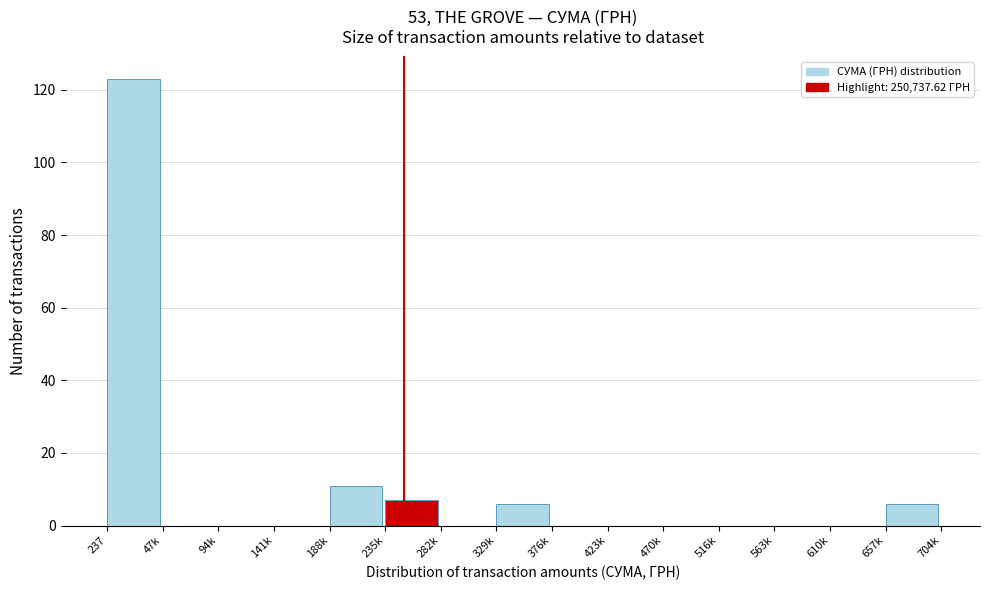

Reading left to right, what are all the values shown in this chart?

237=123	47k=0	94k=0	141k=0	188k=11	235k=7	282k=0	329k=6	376k=0	423k=0	470k=0	516k=0	563k=0	610k=0	657k=6